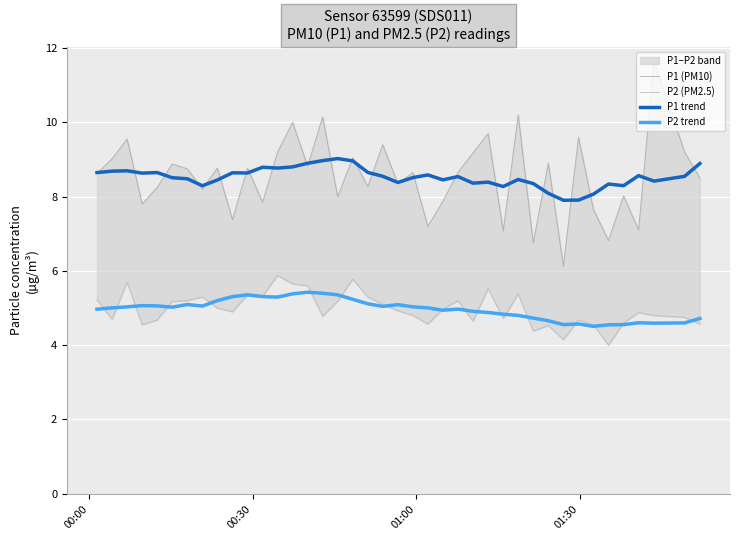

True or false: P2 trend and P1 trend cross at least once.

False